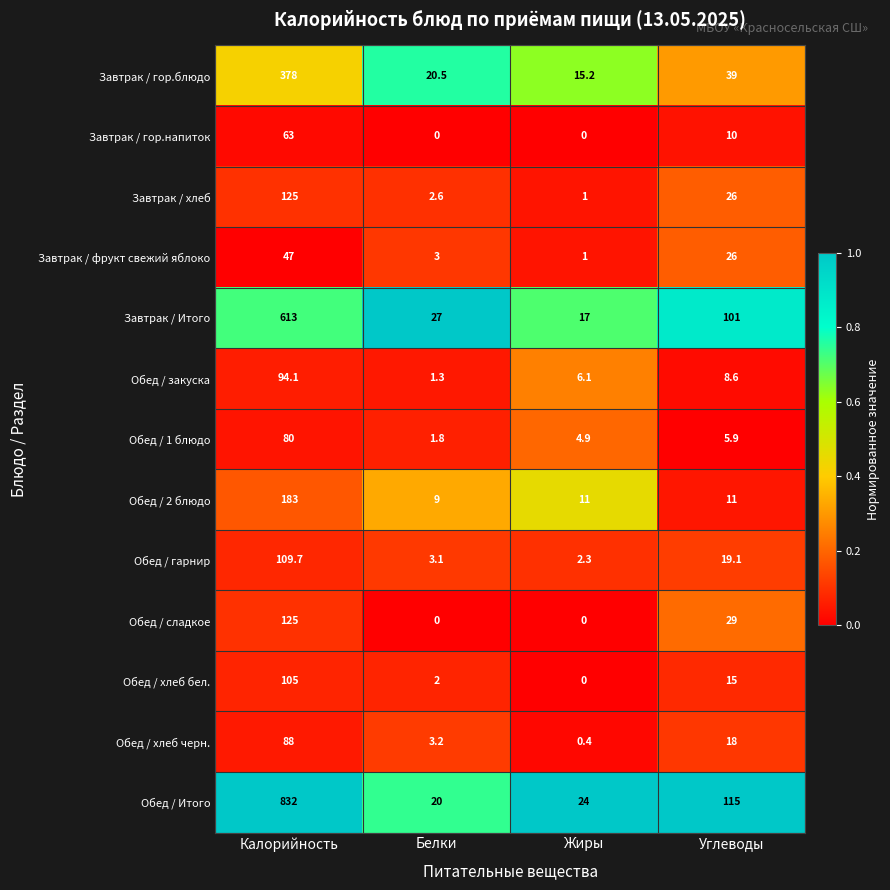

What is the greatest value displayed?

832.0